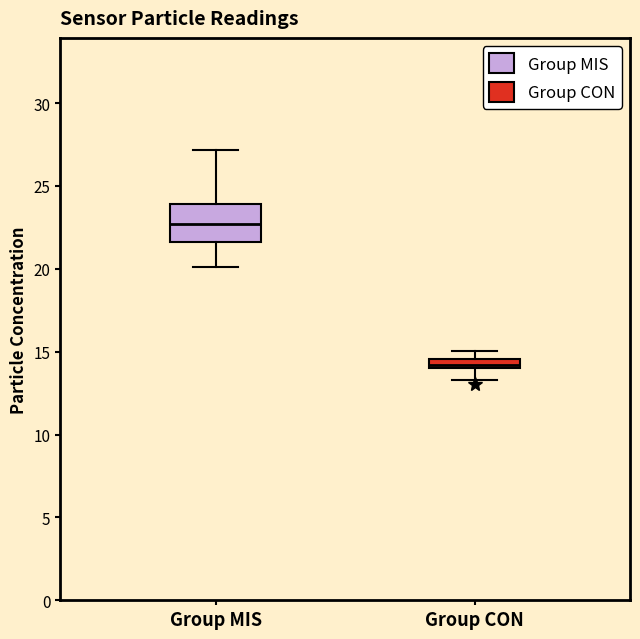

Where is the upper edge of the box for Group CON on the y-axis? The values are not printed on the chart, so give them approximately, as read against the axis.

14.5